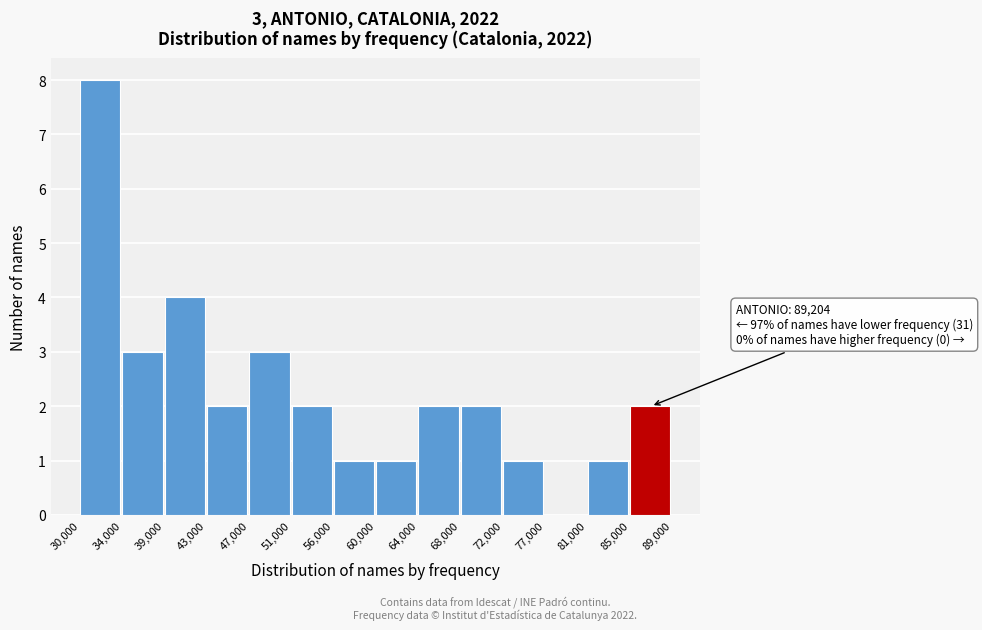

Which range on the x-axis has the tallest bar?

30,000 to 34,000